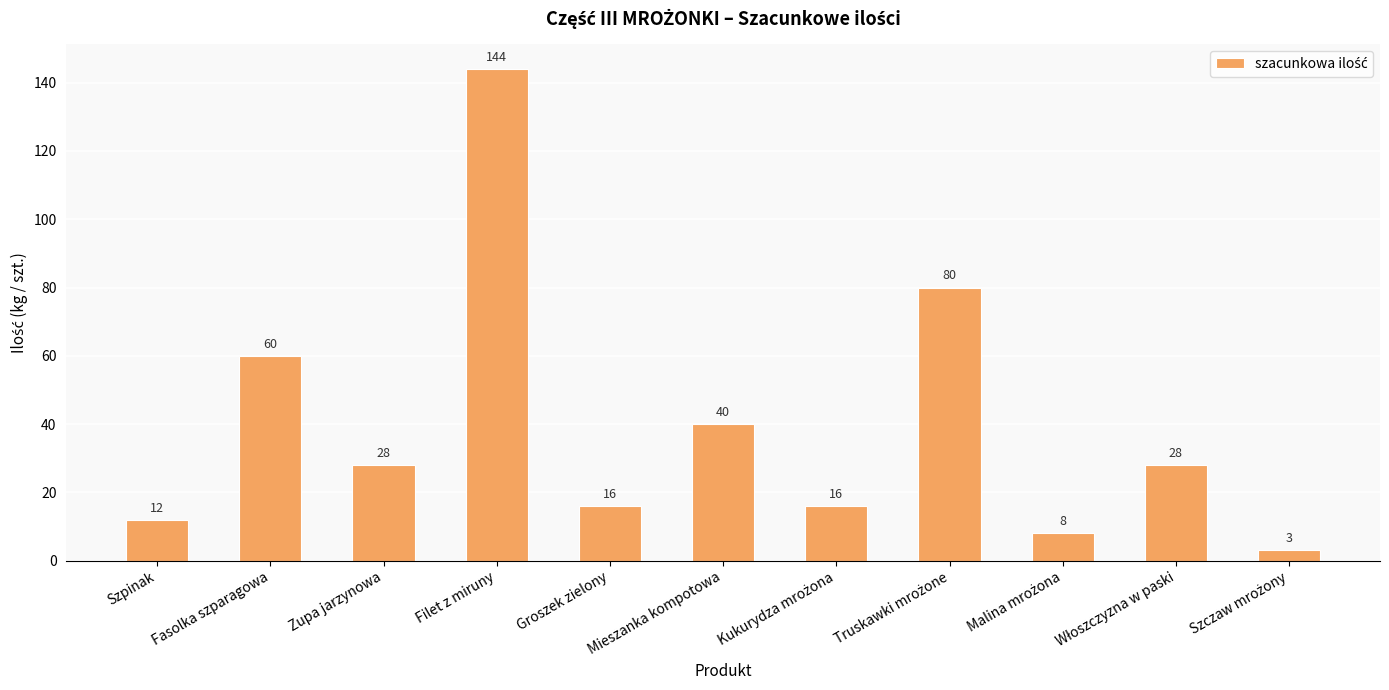

Is it true that the value at Fasolka szparagowa is 60?

True